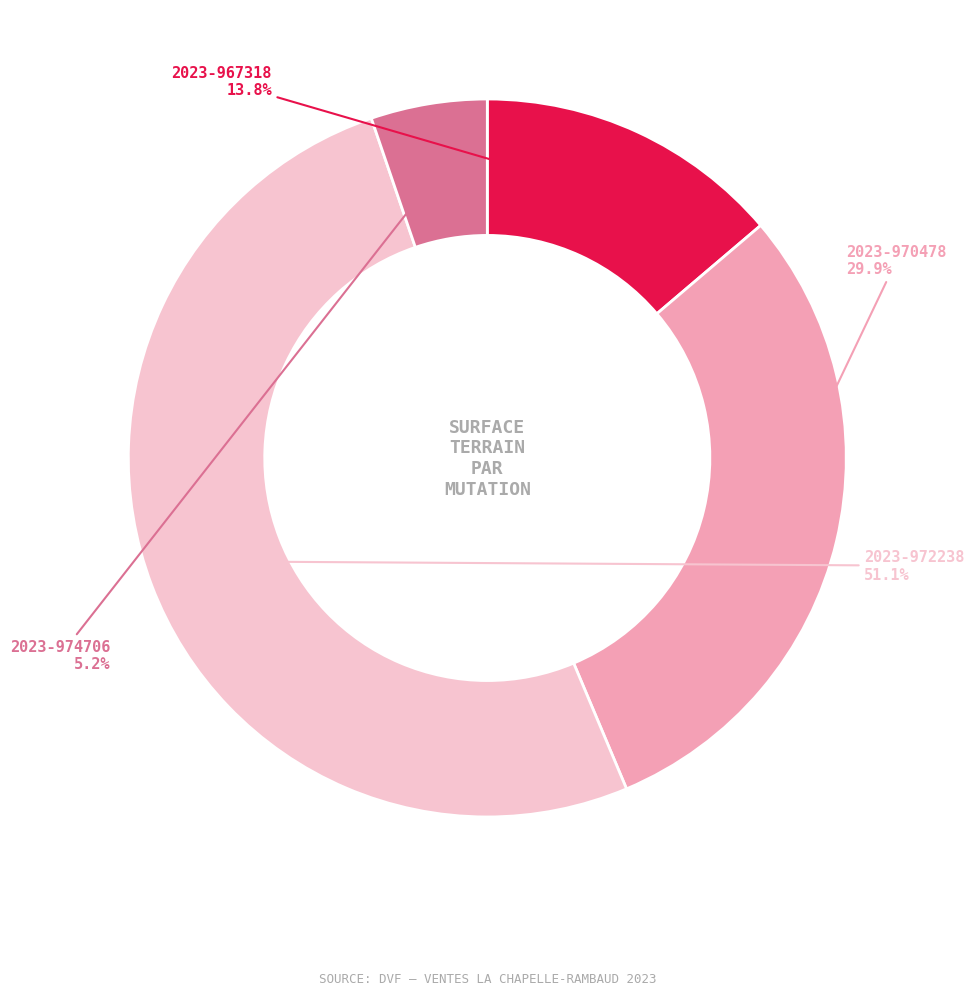

What is the largest slice in the pie chart?

2023-972238